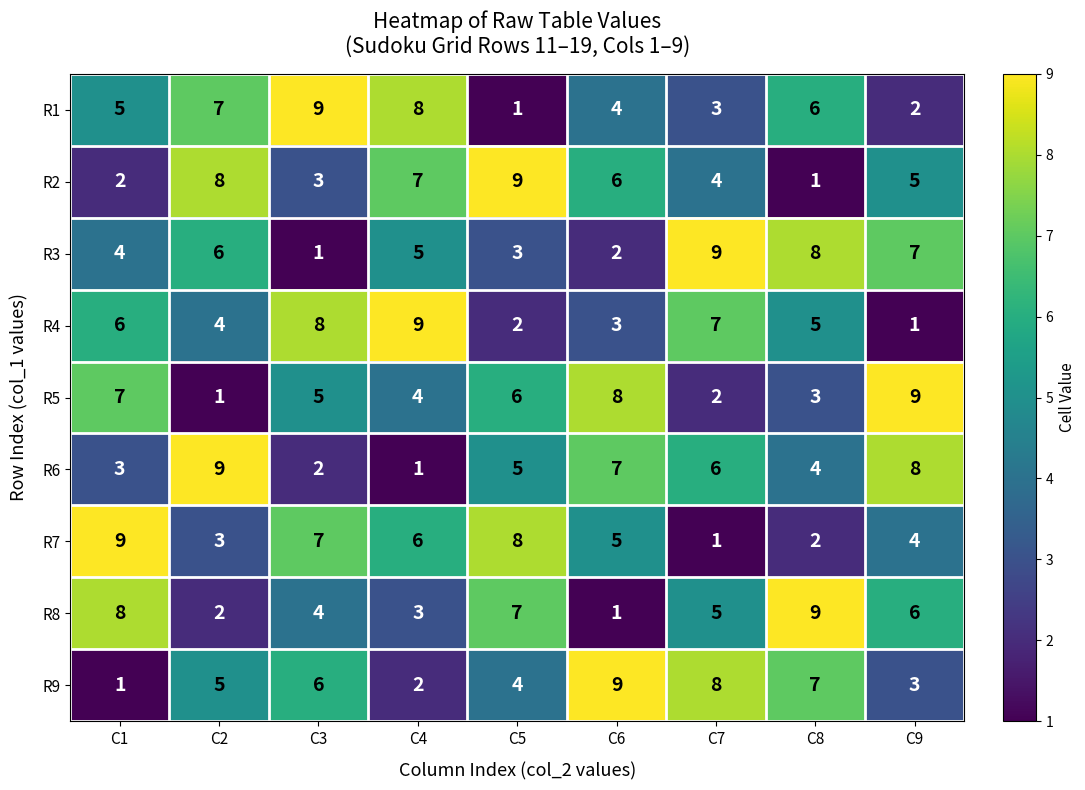

What is the sum of all R9 values?

45